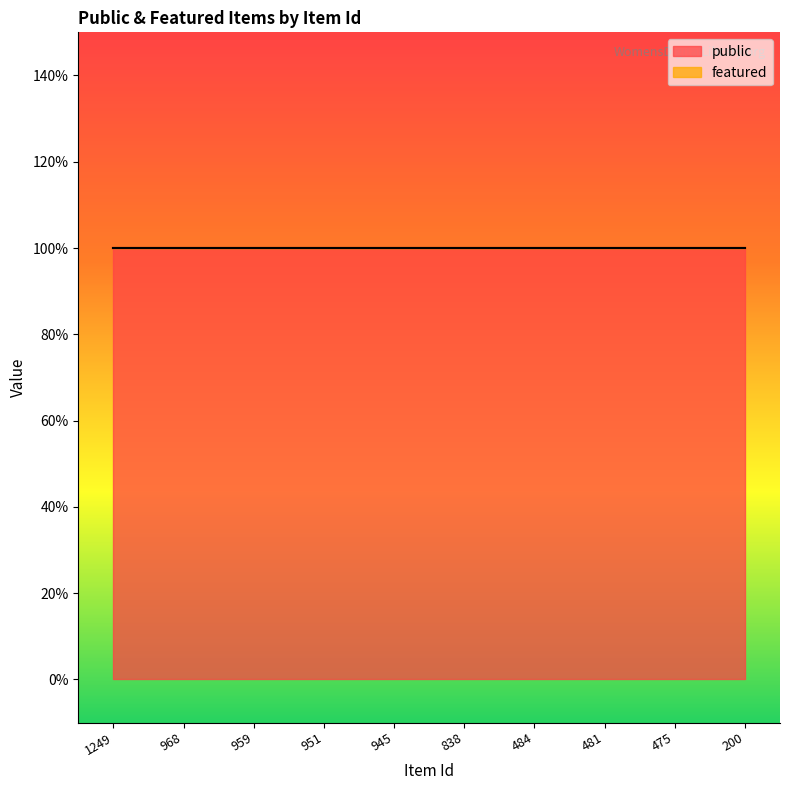

True or false: public has a value of 2 at 951.

False